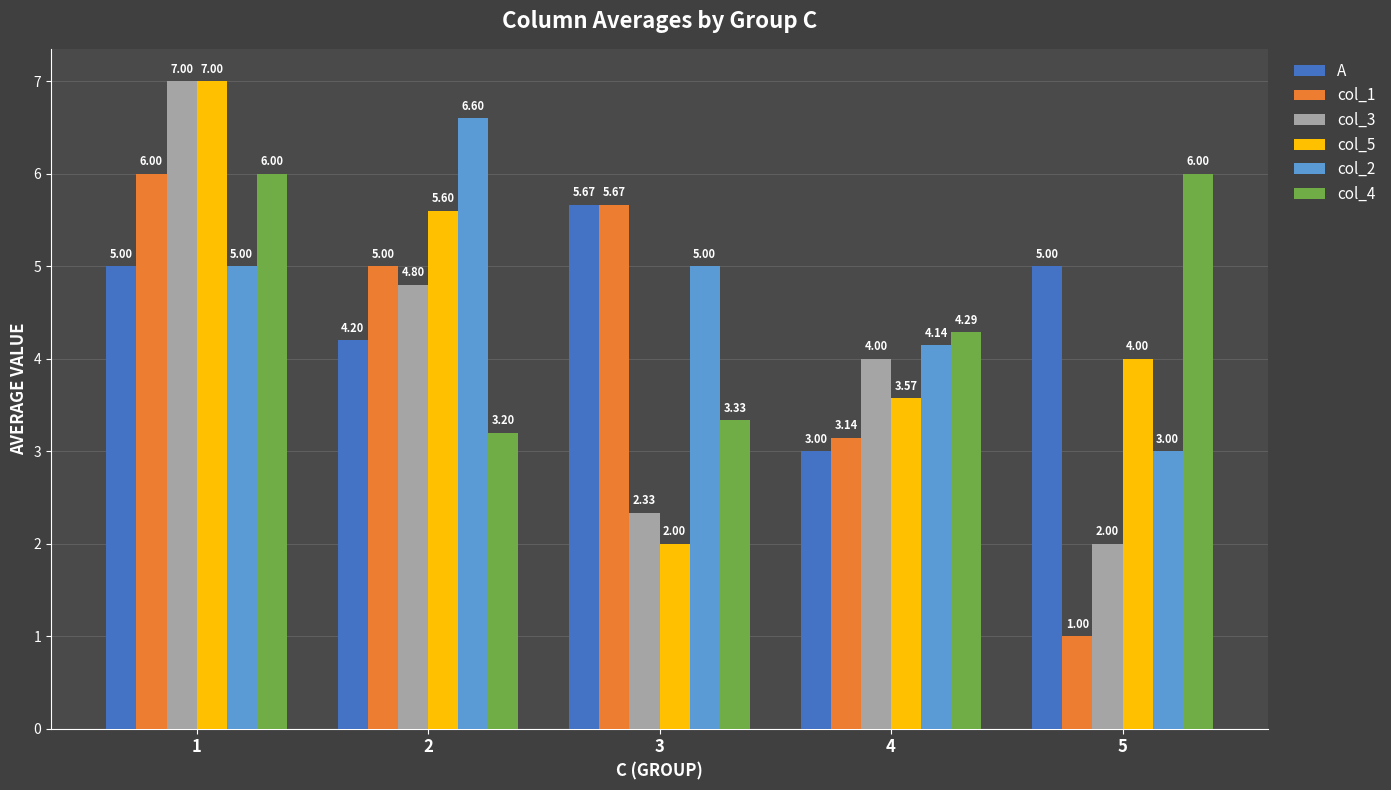

Which series has the largest total across all categories?

col_2